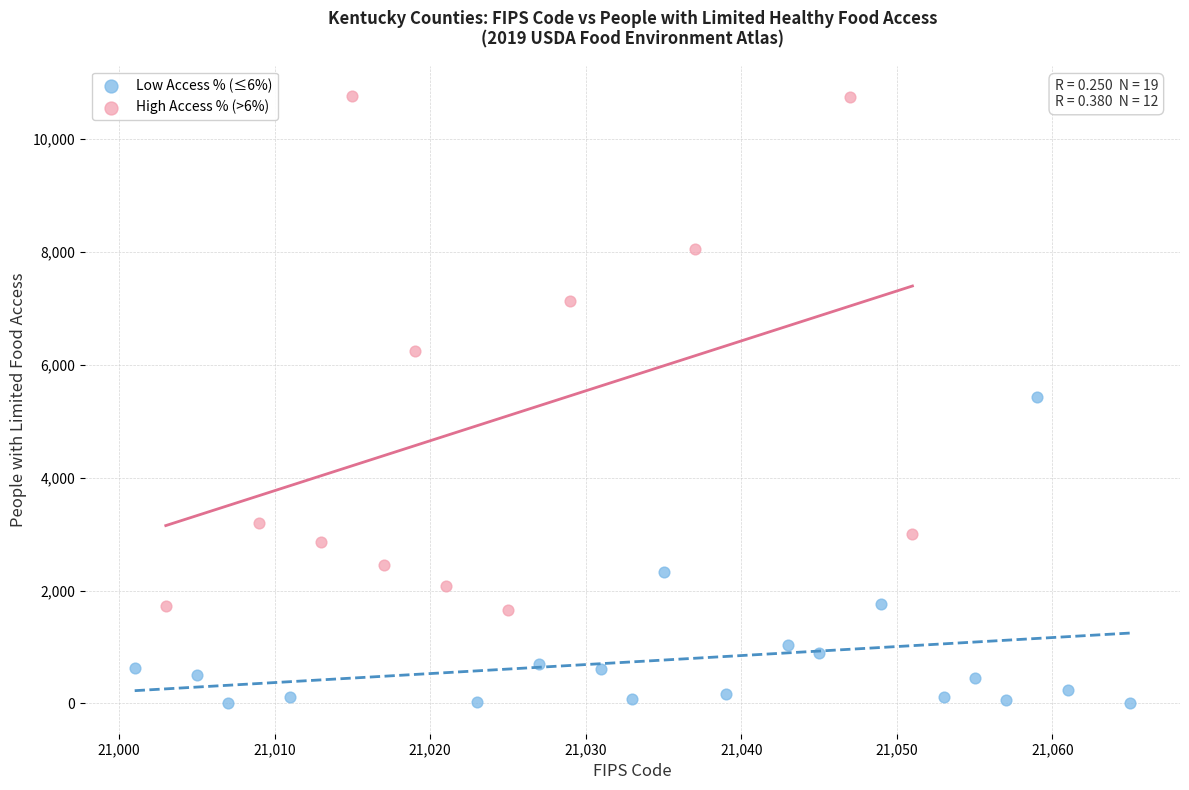

Which series has the largest Y range (max minus min)?

High Access % (>6%)